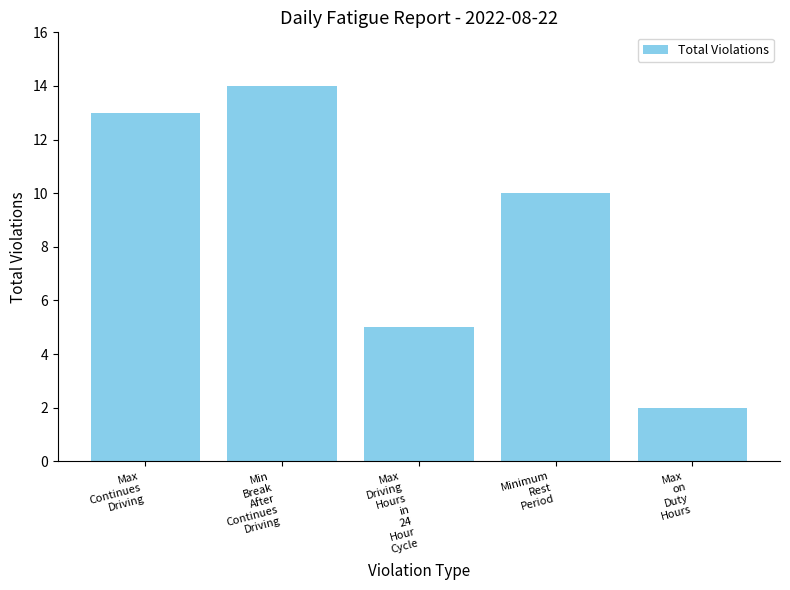

Between Minimum
Rest
Period and Max
Continues
Driving, which is larger?

Max
Continues
Driving